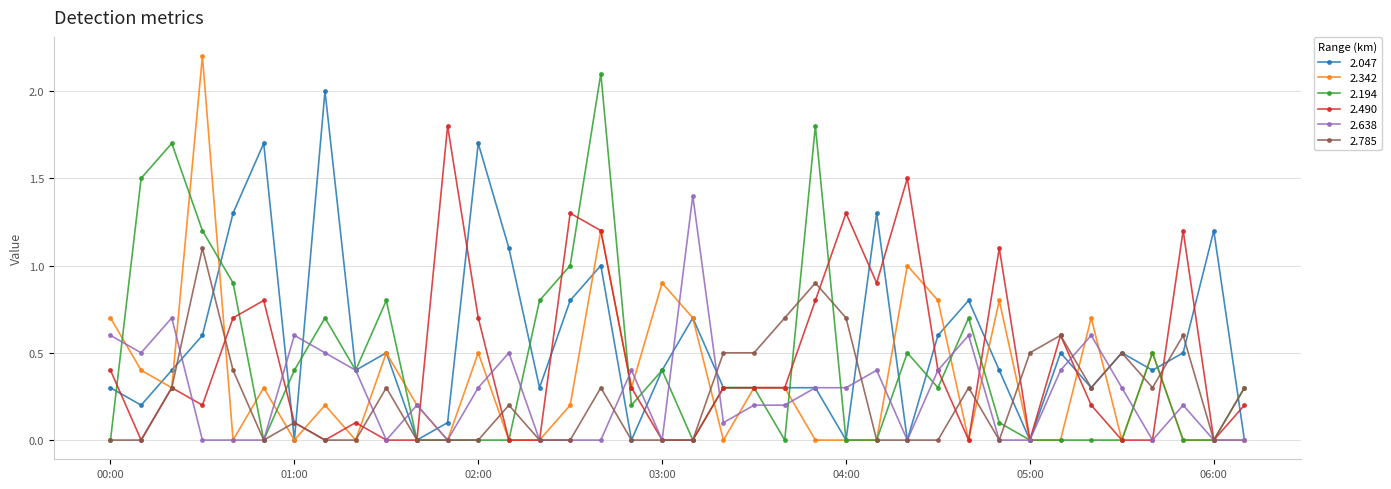

What is the greatest value displayed?

2.2